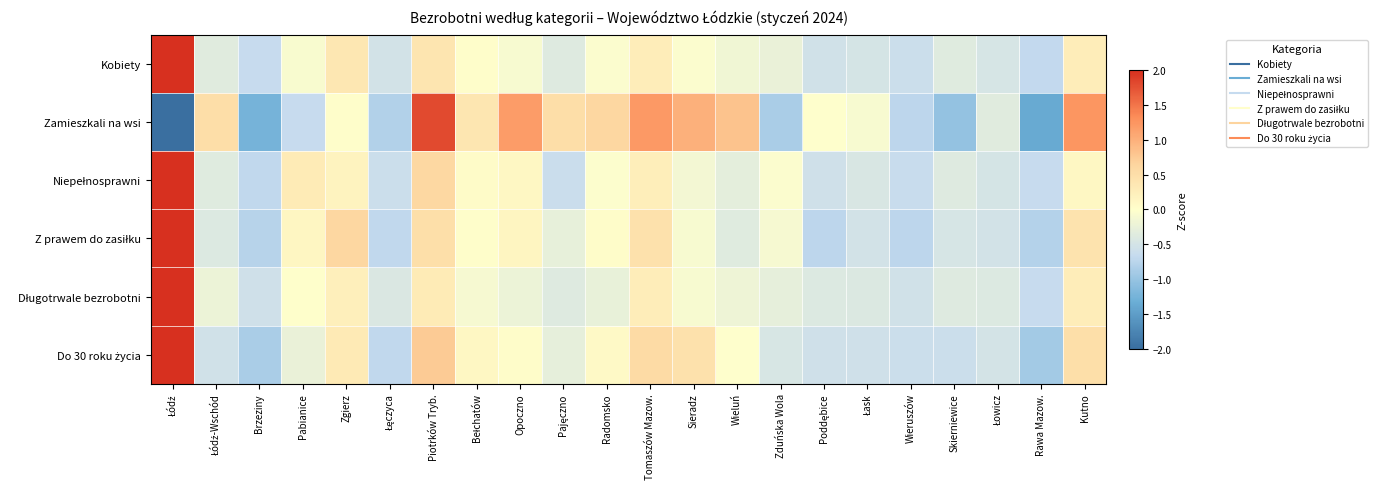

Which series has the largest total across all categories?

Niepełnosprawni